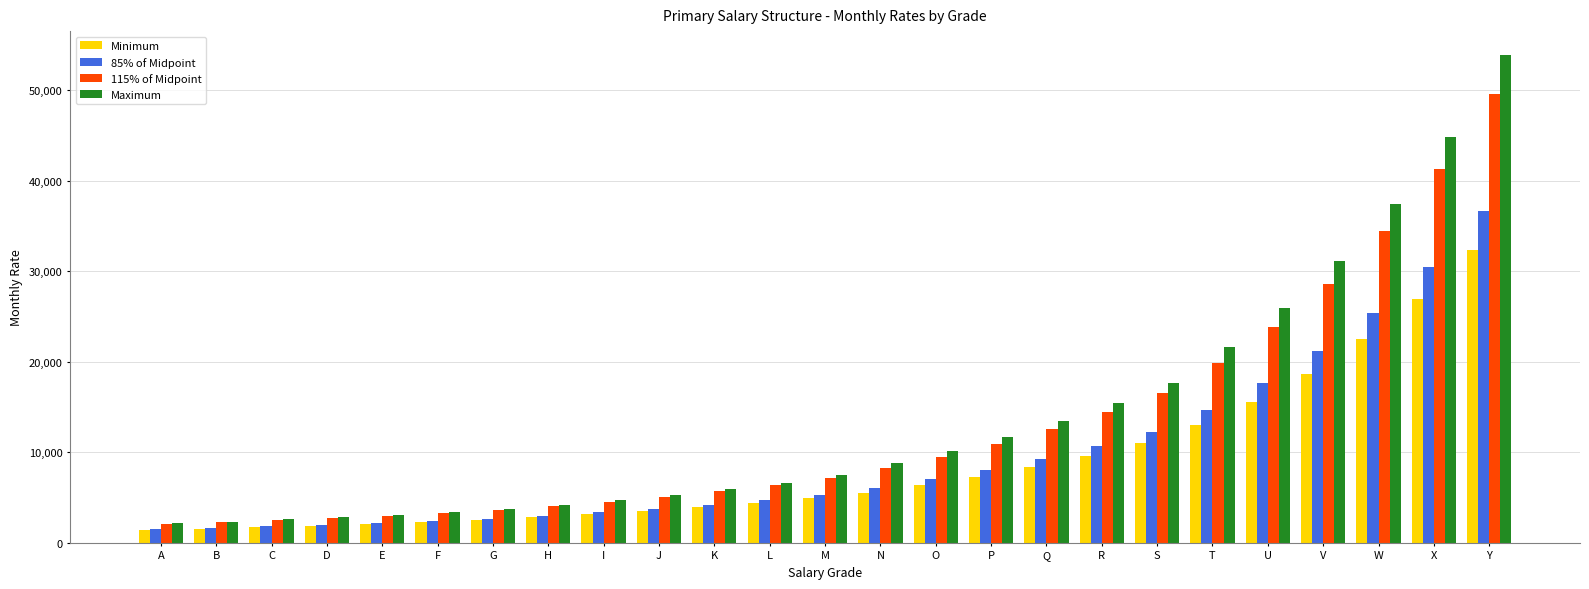

What is the value of the 85% of Midpoint bar at the 20th from the left?

14700